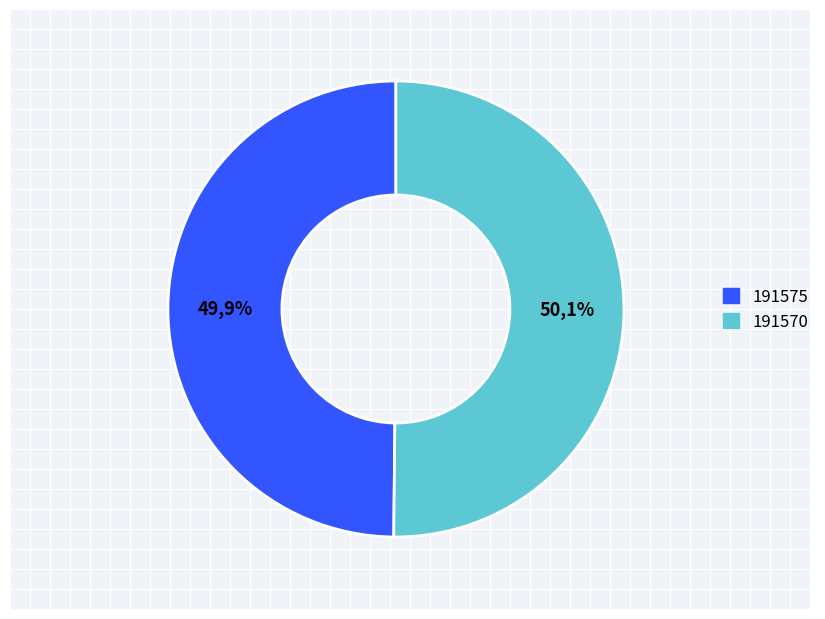

Which category accounts for the majority?

191570